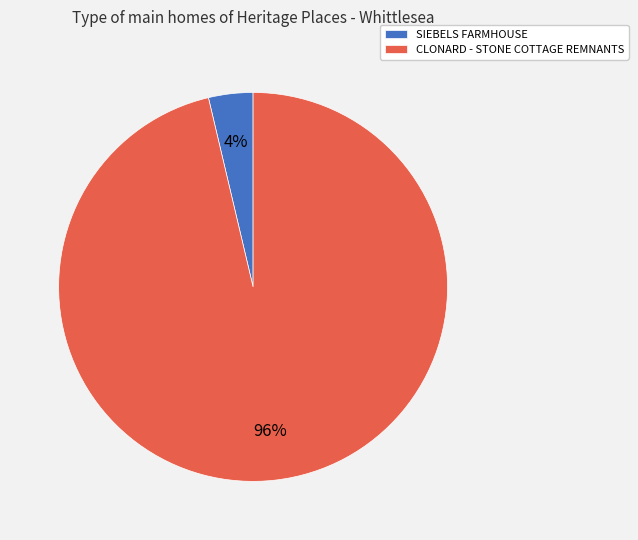

What percentage is the CLONARD - STONE COTTAGE REMNANTS slice, to the nearest percent?

96%